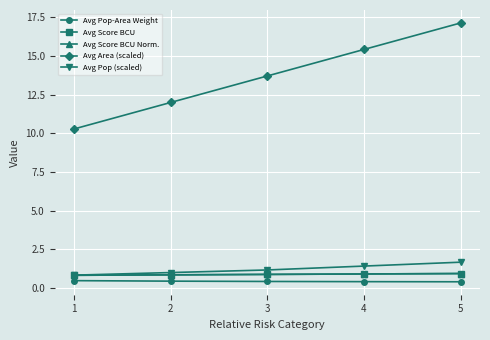

True or false: Avg Pop-Area Weight and Avg Score BCU Norm. cross at least once.

False